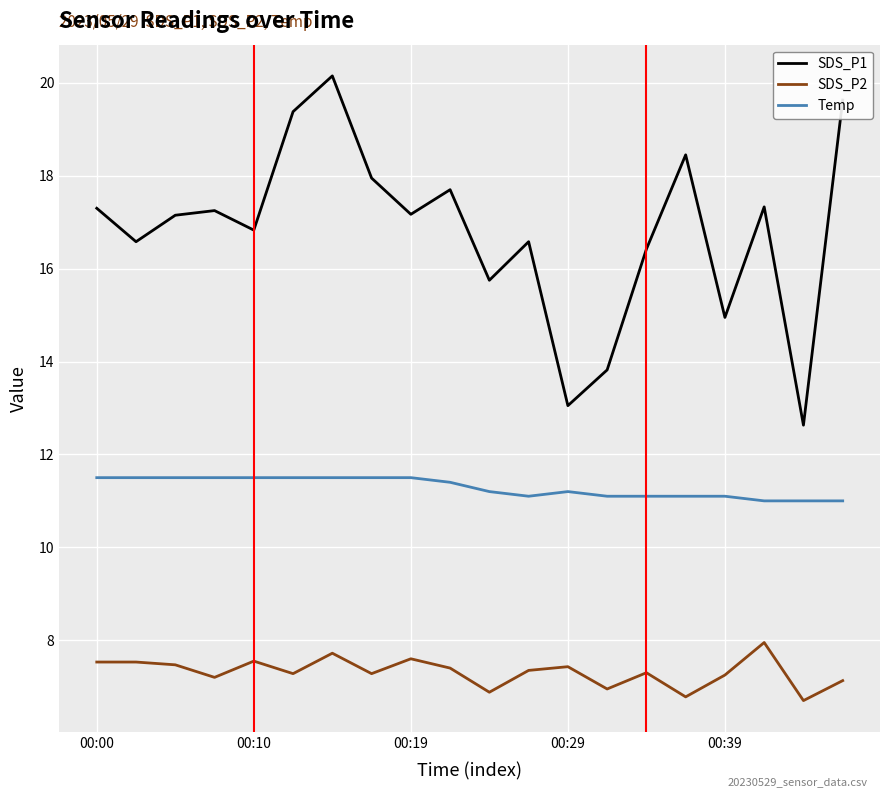

True or false: Temp and SDS_P2 cross at least once.

False